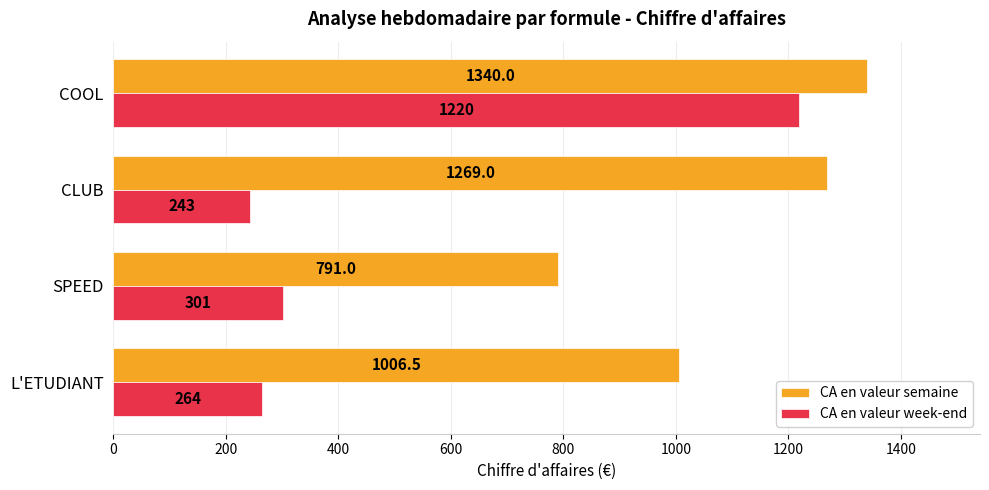

At how many categories does at least one series exceed 307?

4